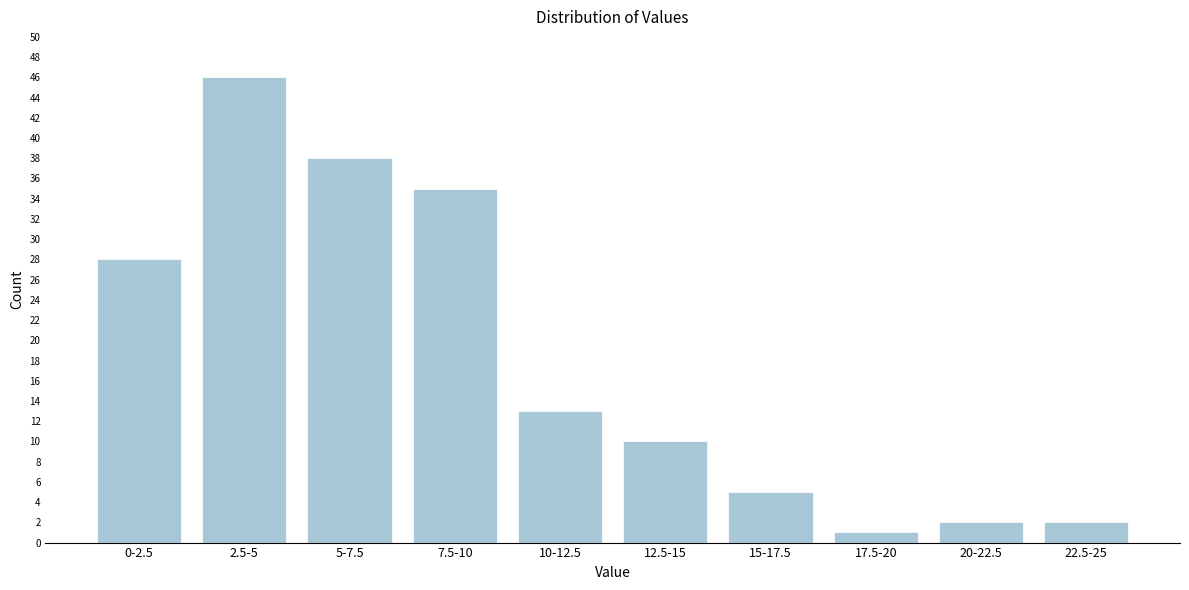

Reading left to right, what are all the values shown in this chart?

28	46	38	35	13	10	5	1	2	2